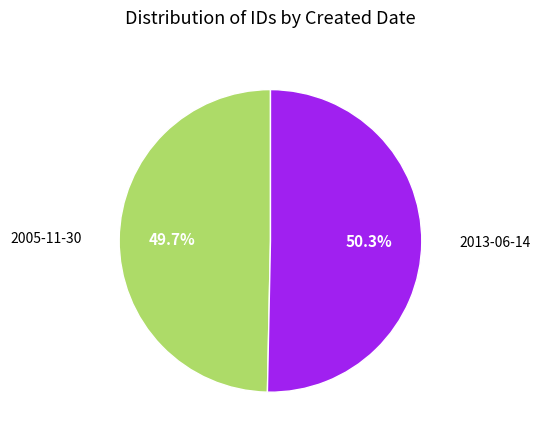

Is there any slice that represents more than half of the pie?

Yes